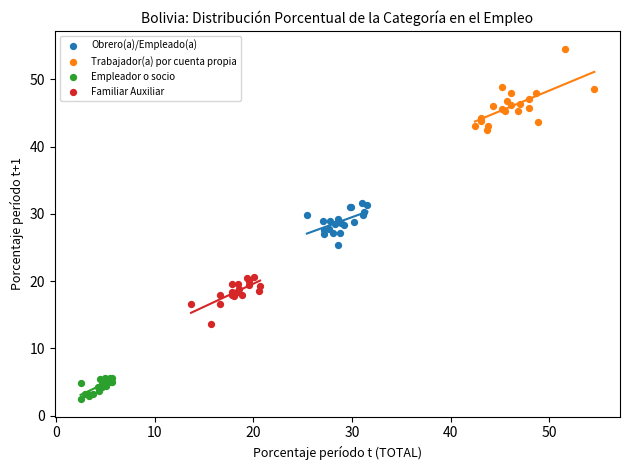

Which series reaches the maximum Y coordinate?

Trabajador(a) por cuenta propia